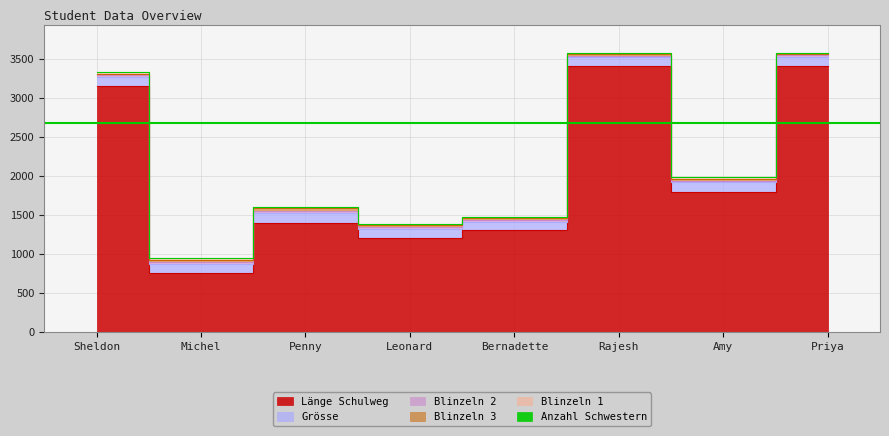

True or false: Blinzeln 3 has more than 0 interior local peaks.

True